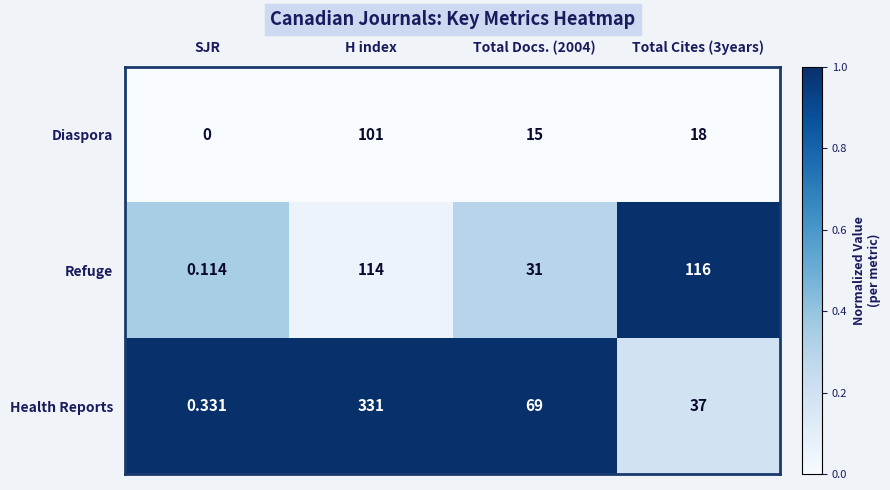

Where does the Health Reports series first go above 69?

H index